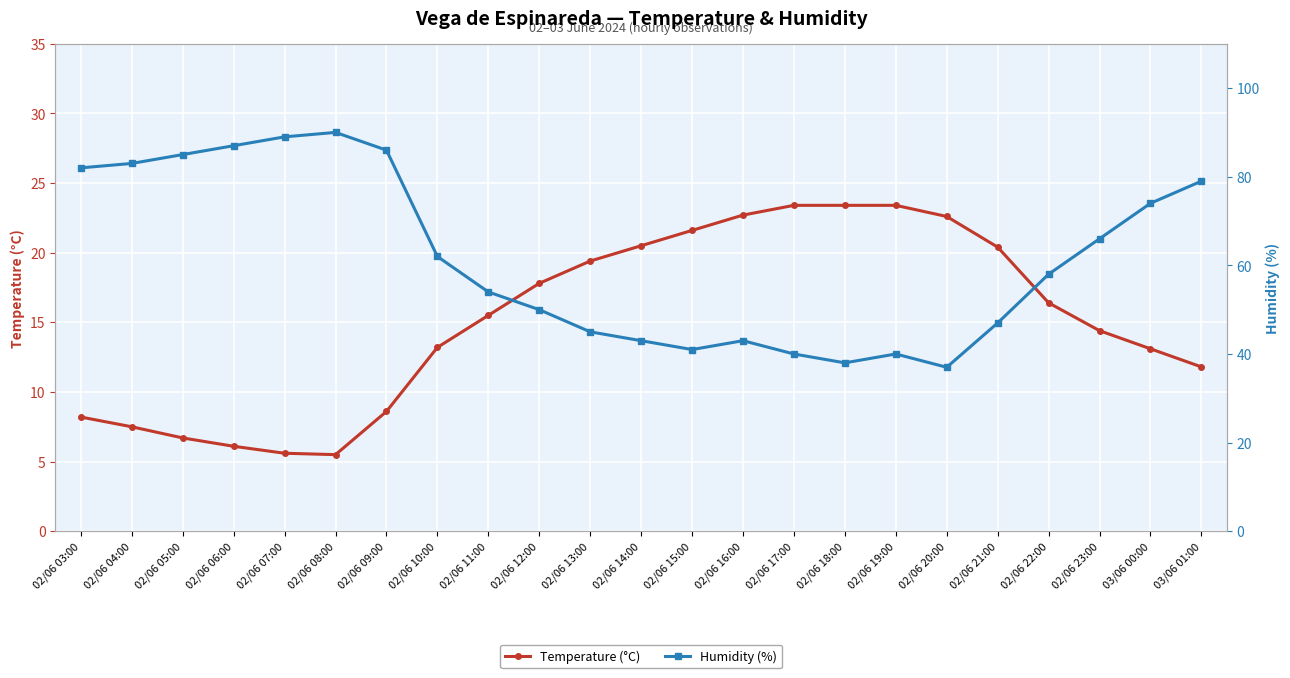

At how many categories does at least one series exceed 85?

4